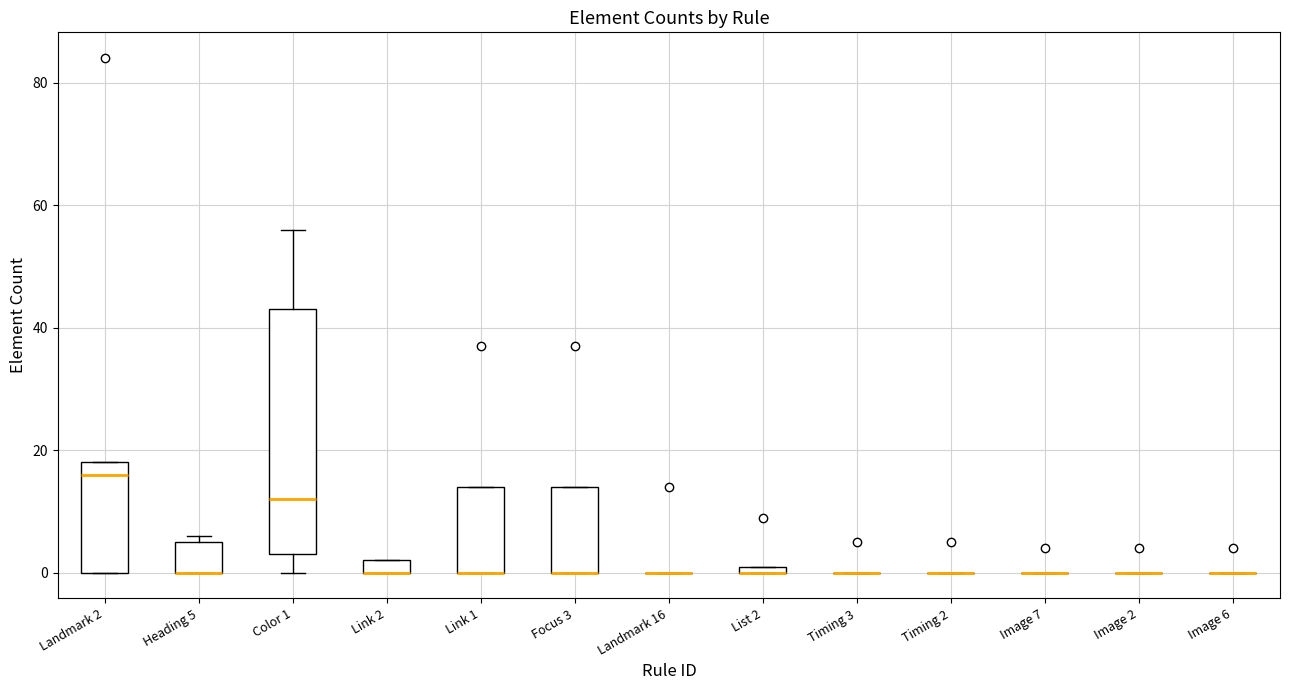

Which box is the tallest, from its lower edge to its upper edge?

Color 1